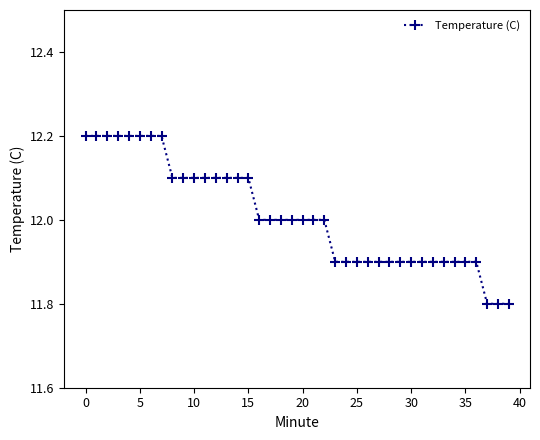

What is the average value?

12.0